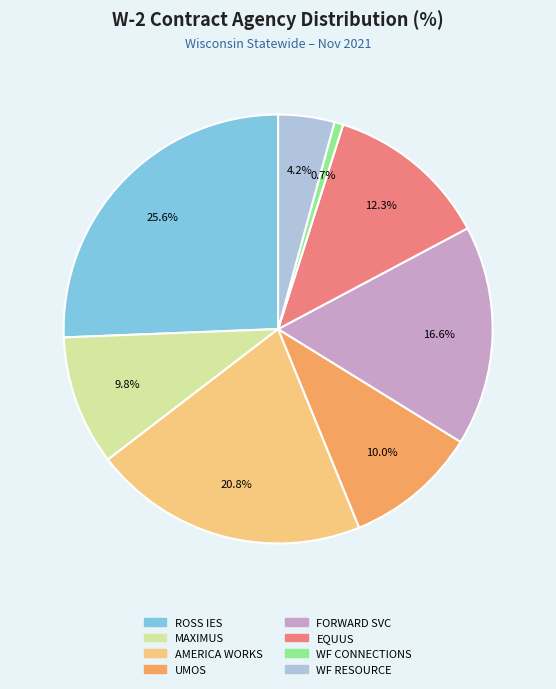

Count the number of slices in the pie.

8